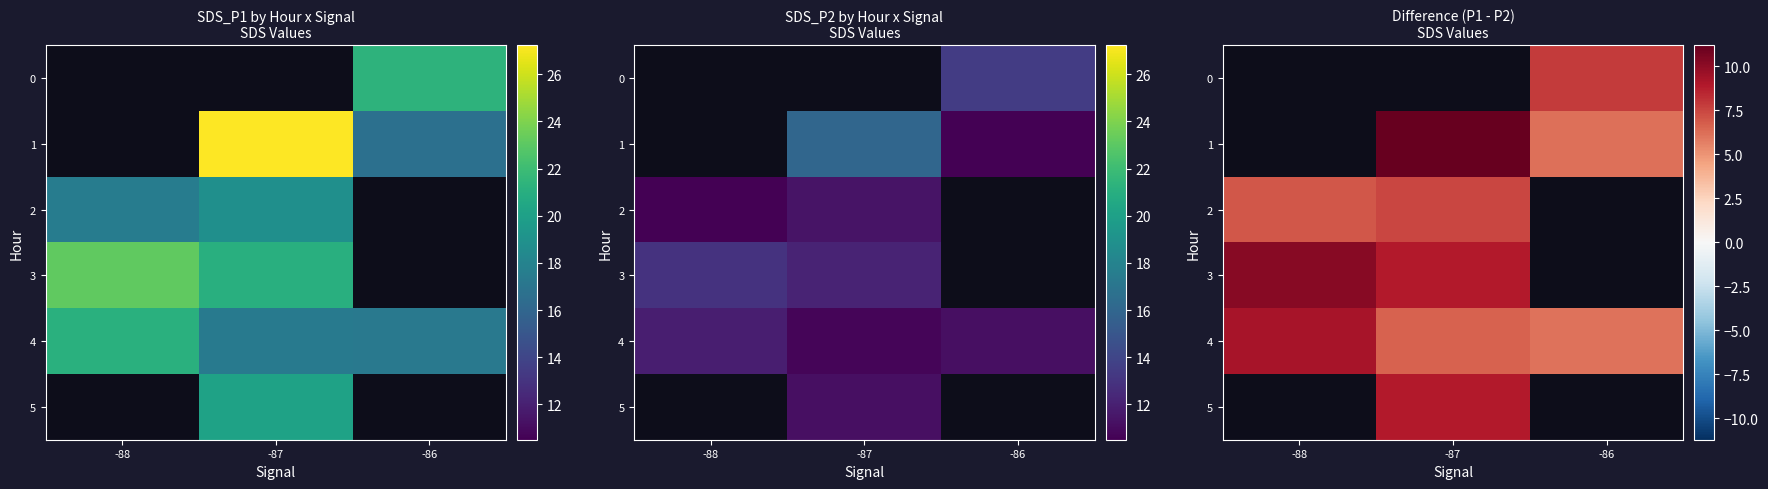

What is the smallest value displayed?

6.1